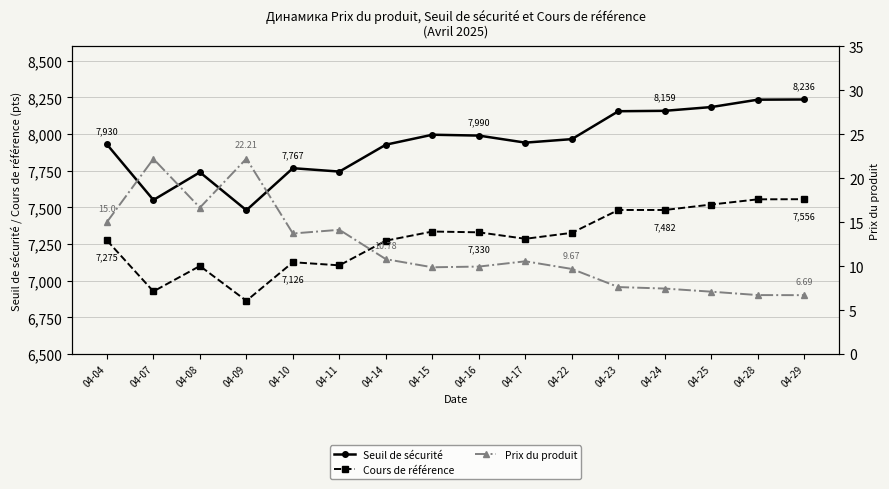

At which category is the sum across all series the highest?

04-29